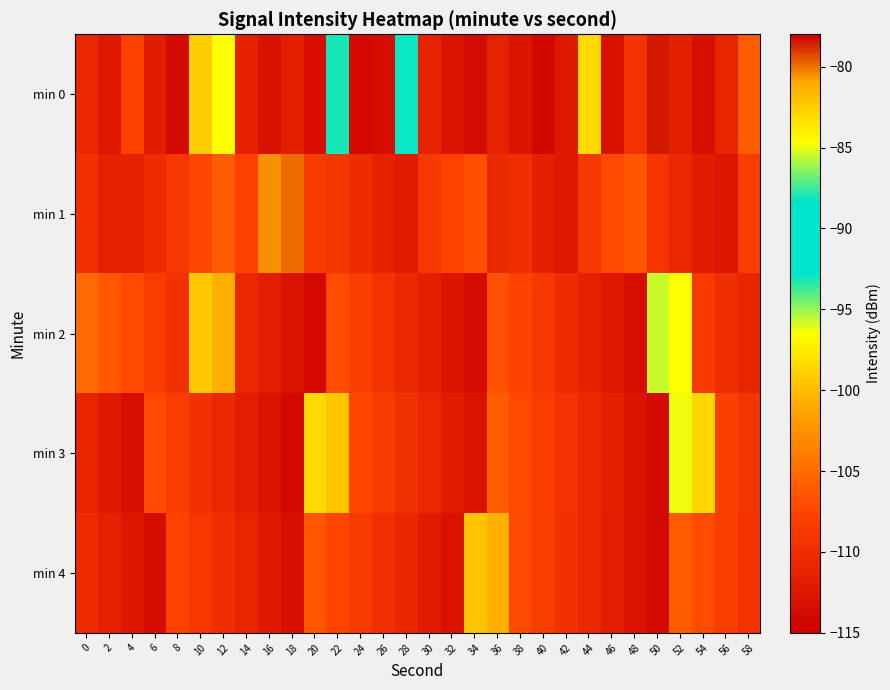

Which series has the largest range (max minus min)?

min 0